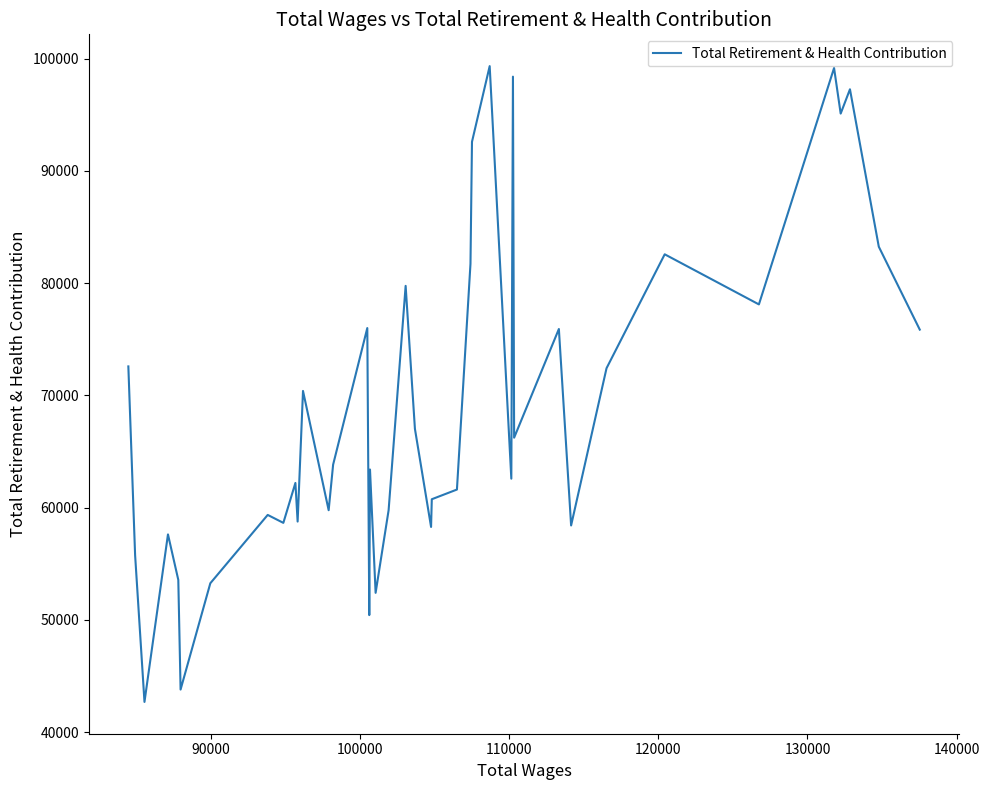

What is the greatest value displayed?

99325